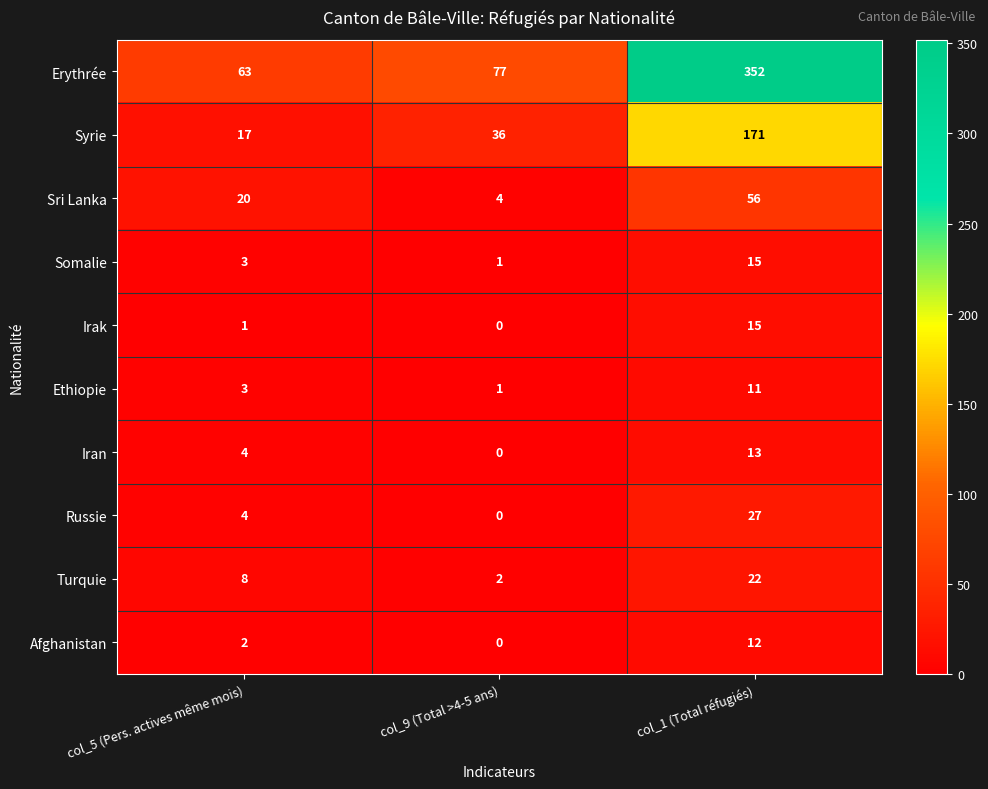

List the labels in order of Ethiopie value, largest first.

col_1 (Total réfugiés), col_5 (Pers. actives même mois), col_9 (Total >4-5 ans)